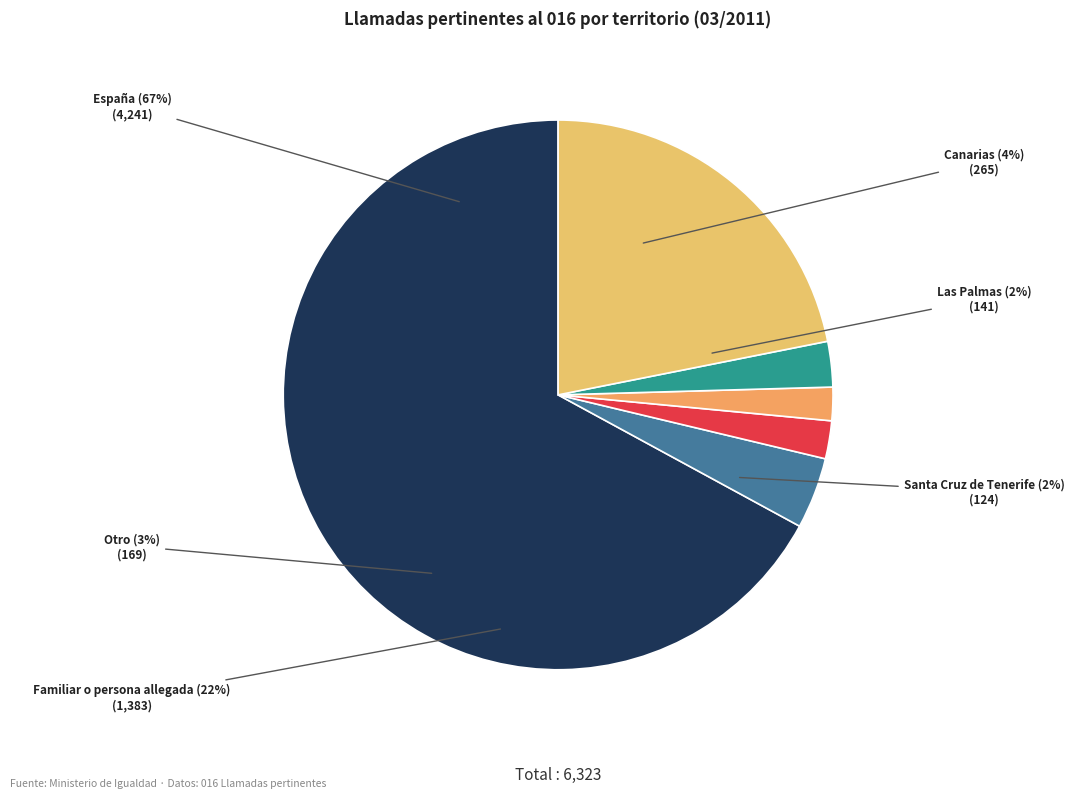

True or false: Canarias accounts for 4% of the total.

True